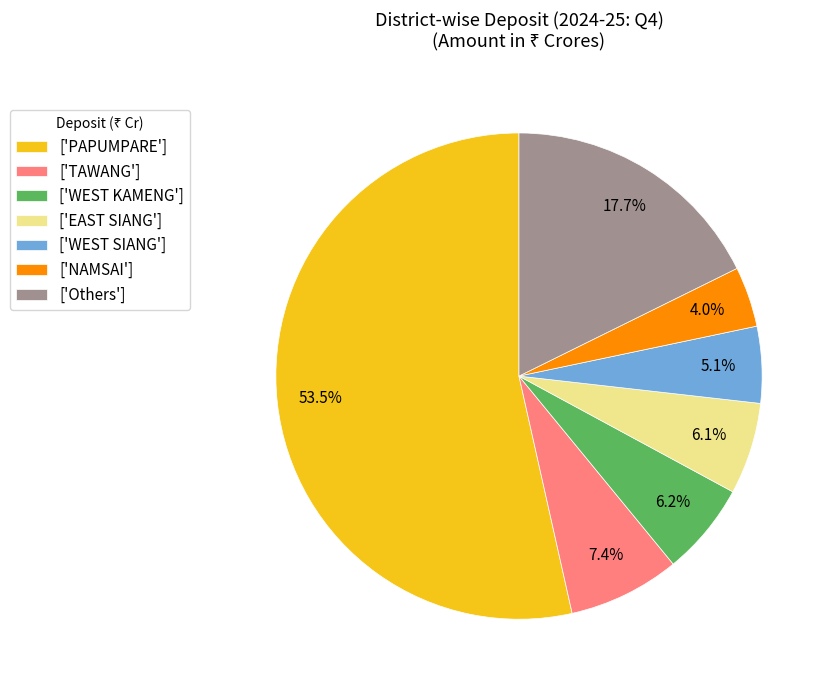

Which has a higher value, ['EAST SIANG'] or ['NAMSAI']?

['EAST SIANG']